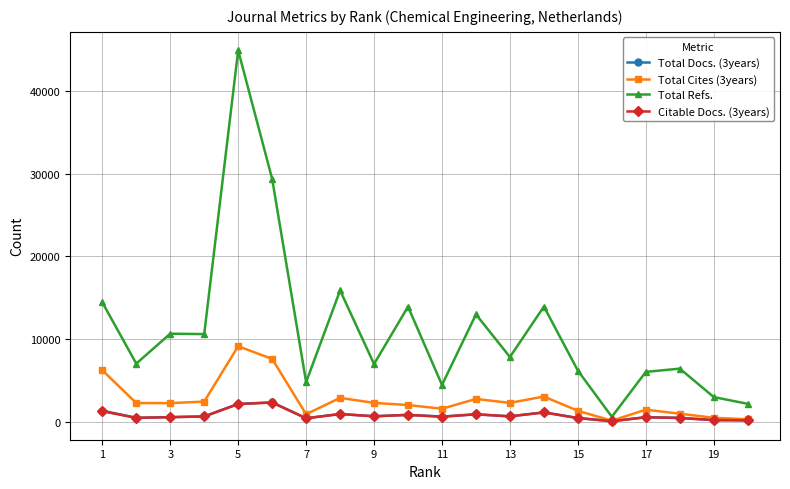

True or false: Total Refs. and Total Docs. (3years) intersect in this chart.

False